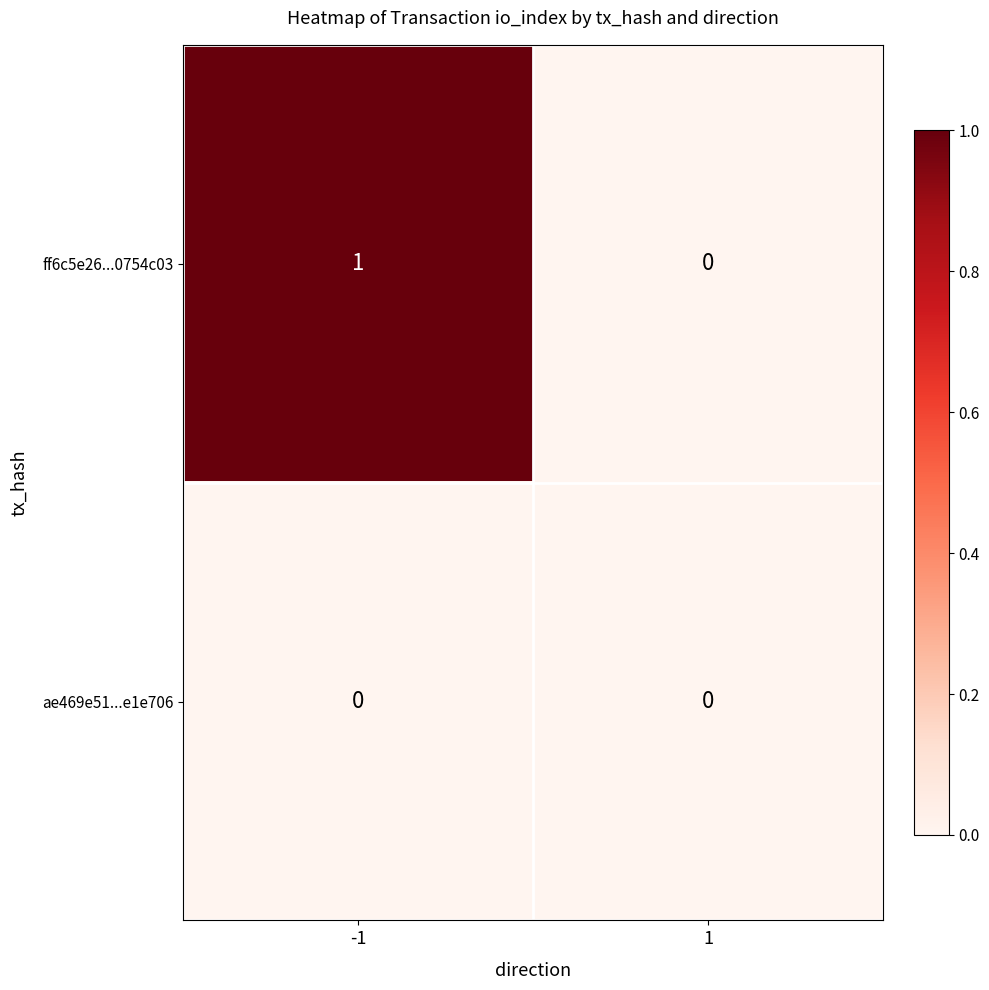

Which series has the largest range (max minus min)?

ff6c5e26...0754c03